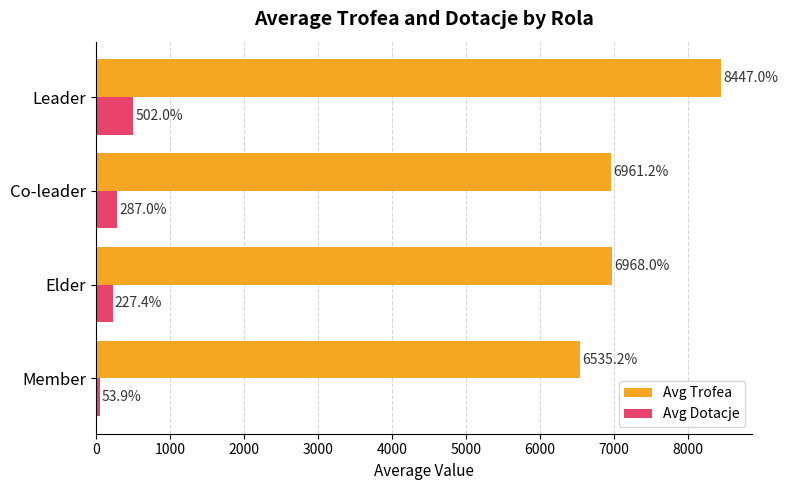

Is it true that Avg Trofea equals 6535.2 at Member?

True